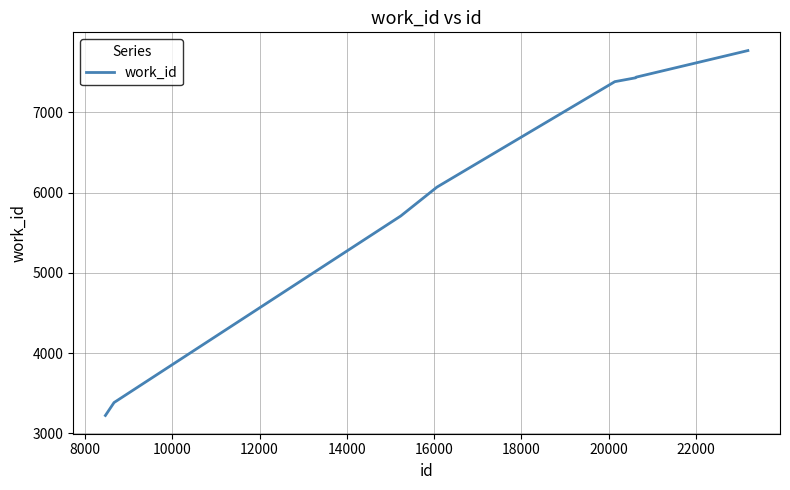

True or false: the data has more than 1 interior local peaks.

False